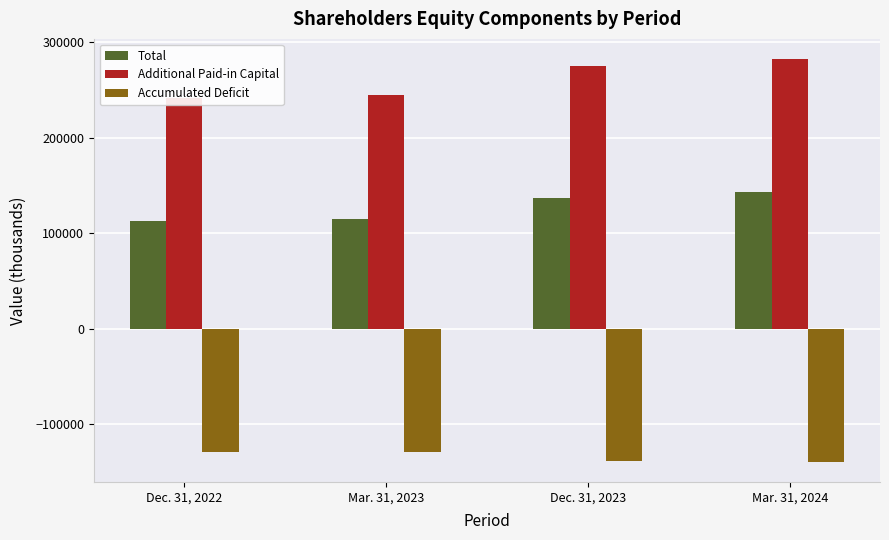

At which label does Total reach its peak?

Mar. 31, 2024